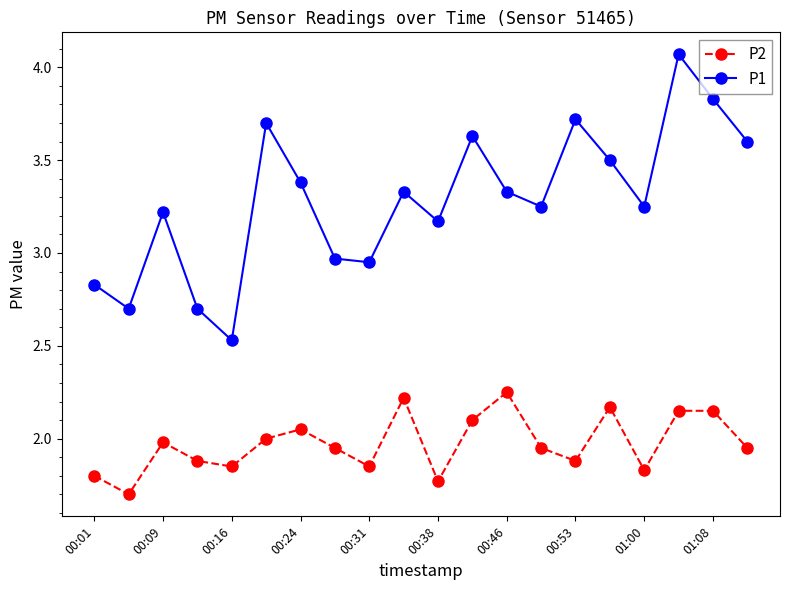

Does the chart display data point markers on the line(s)?

Yes